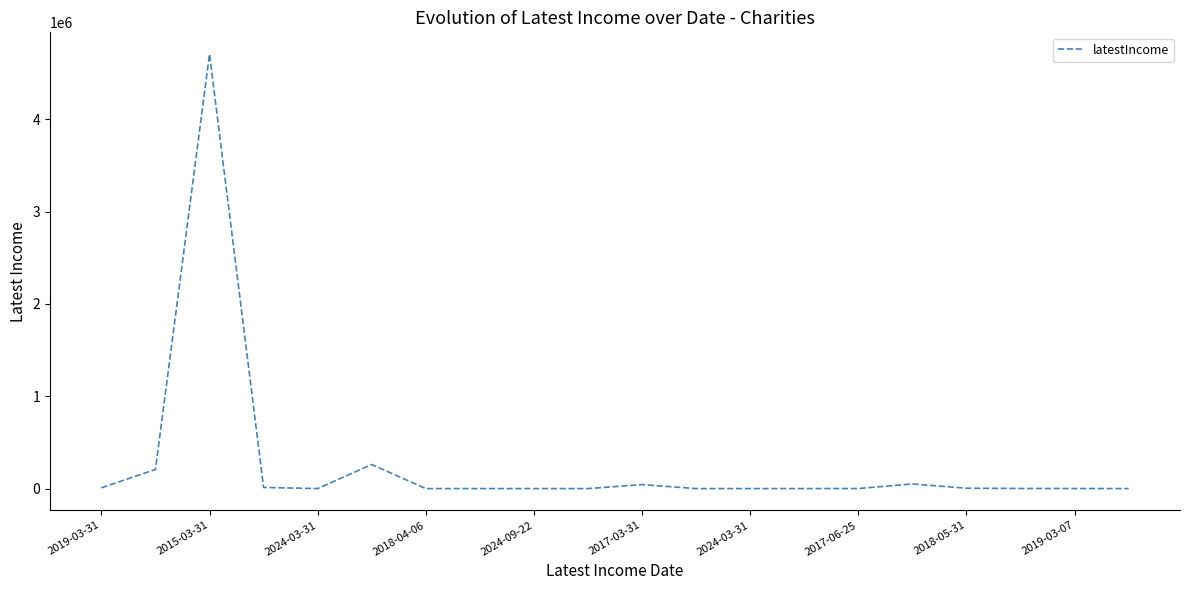

What is the greatest value displayed?

4705672